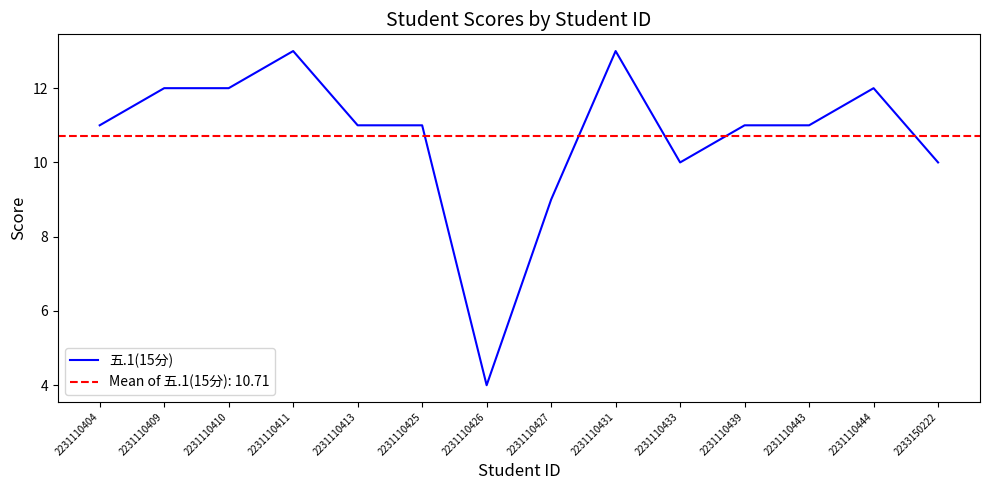

What is the value of the 5th point from the left?

11